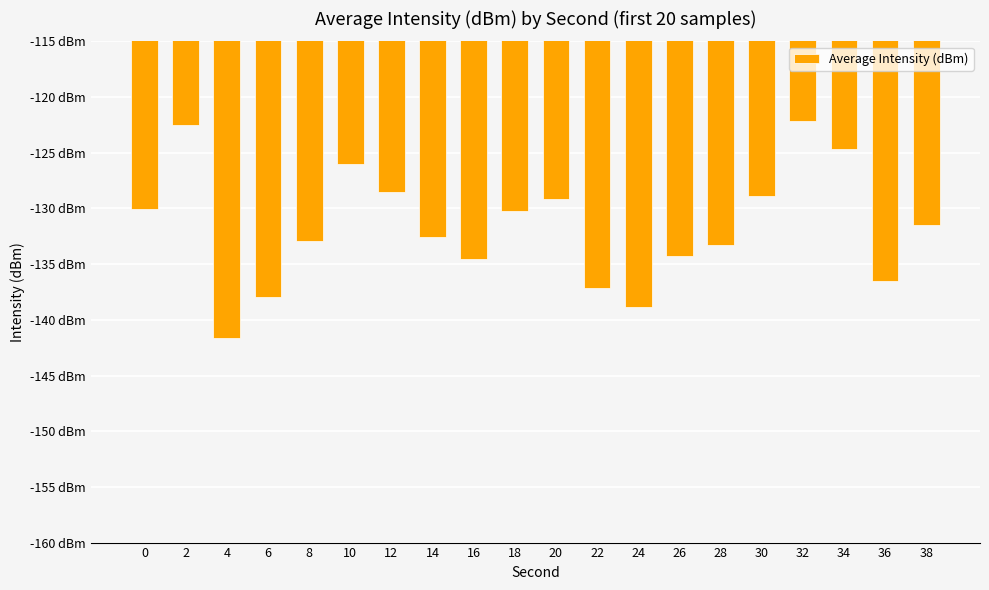

What is the average value?

-131.7